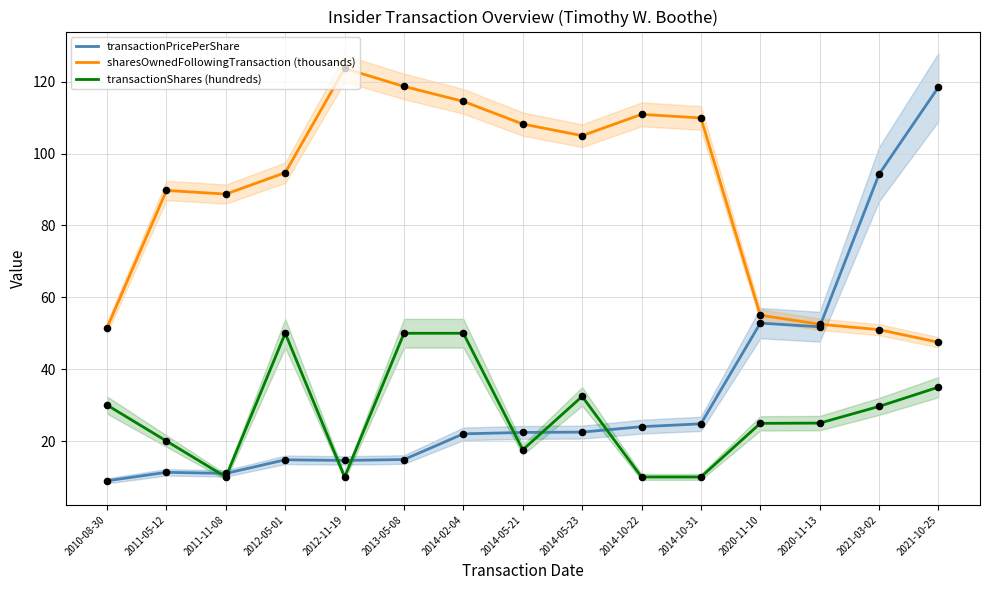

Which series has the widest spread of Y values?

transactionPricePerShare